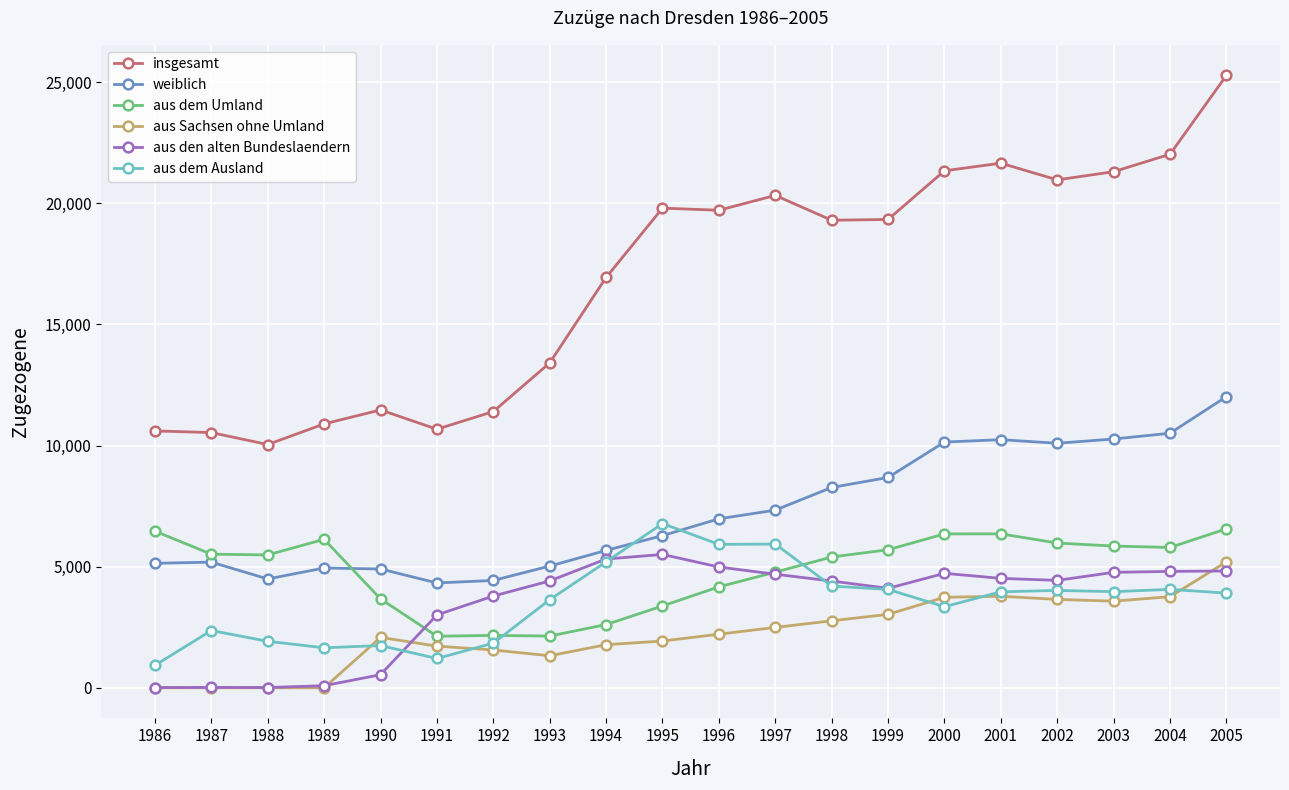

How many data points in insgesamt are less than 19335?

10